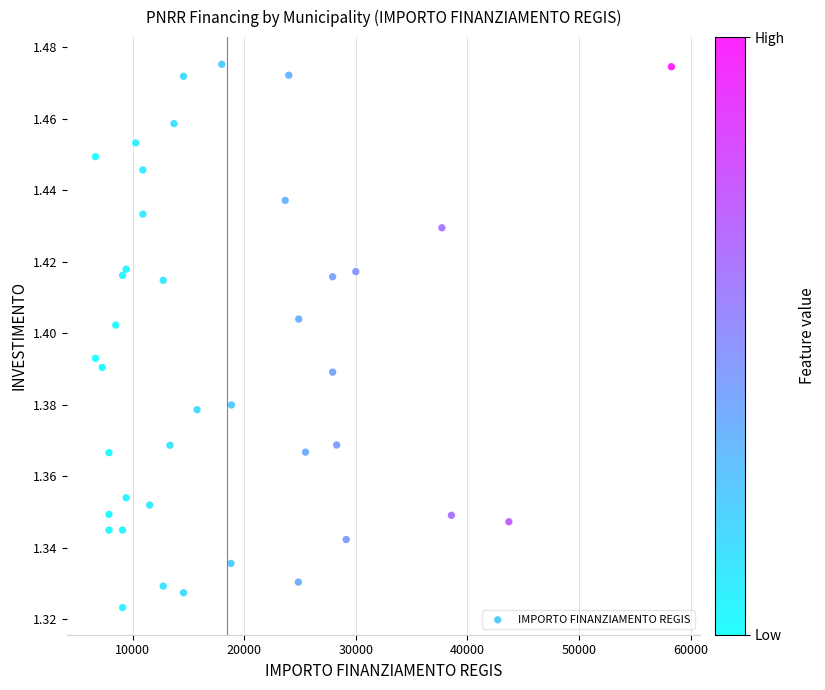

What is the range of X values (max minus min)?

51595.0